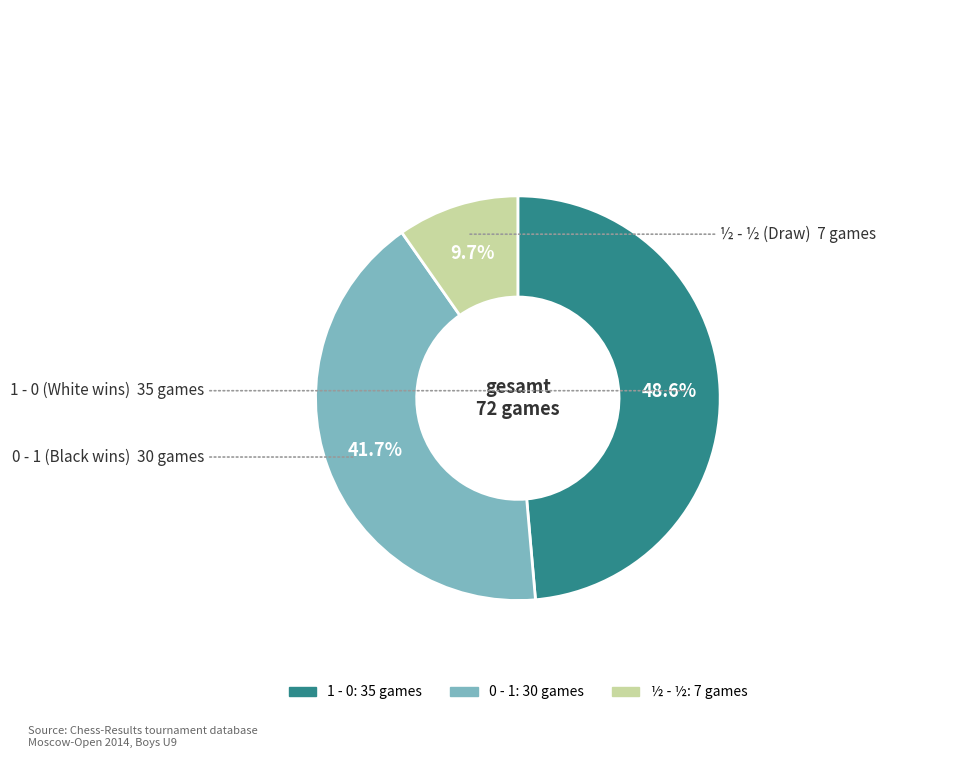

Which category has the smallest portion of the pie?

½ - ½